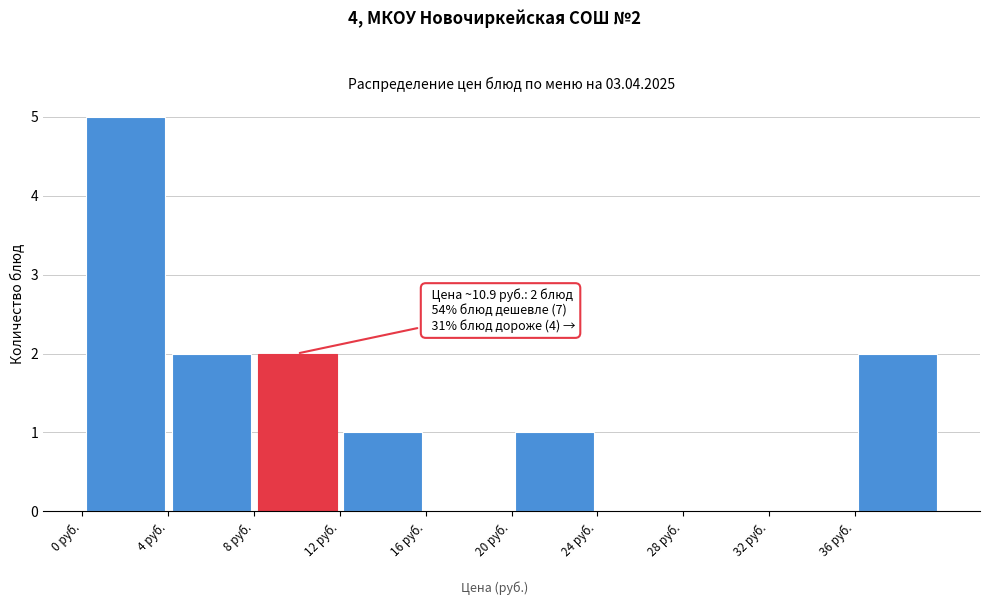

Over which range of the x-axis is the bar tallest?

0 to 4